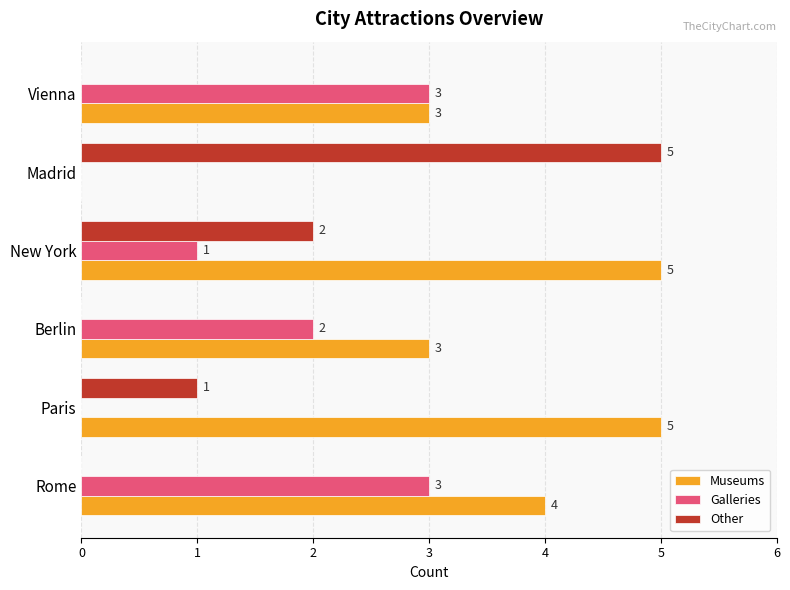

At which label does Other reach its peak?

Madrid